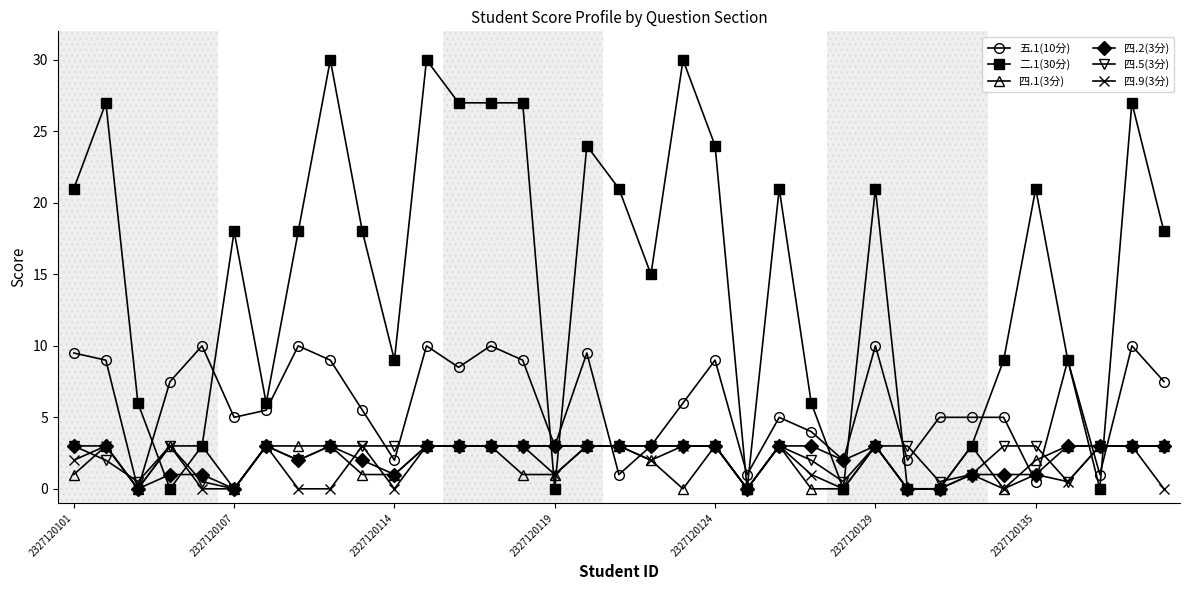

True or false: 二.1(30分) has more than 2 interior local peaks.

True